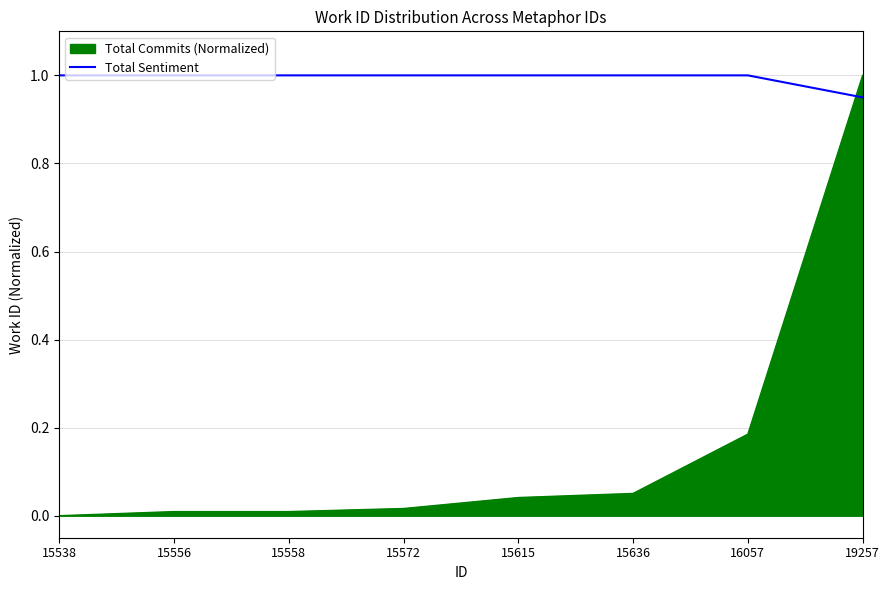

Which series has the largest range (max minus min)?

Total Commits (Normalized)